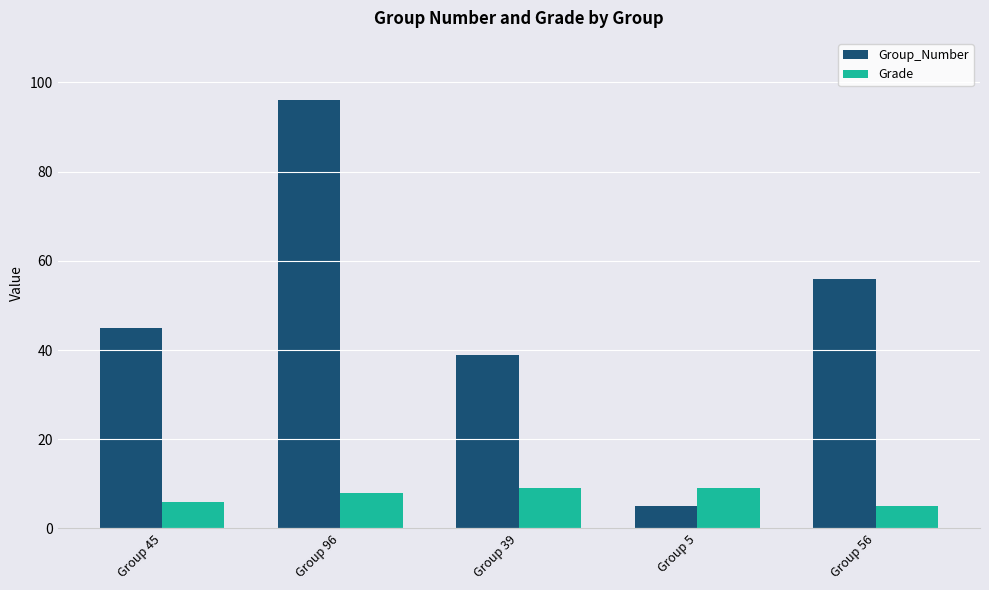

How many series are shown in this chart?

2